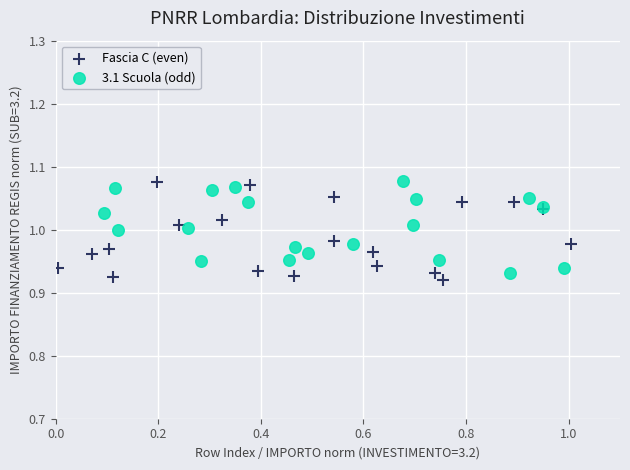

What are all the series names shown in the legend?

Fascia C (even), 3.1 Scuola (odd)